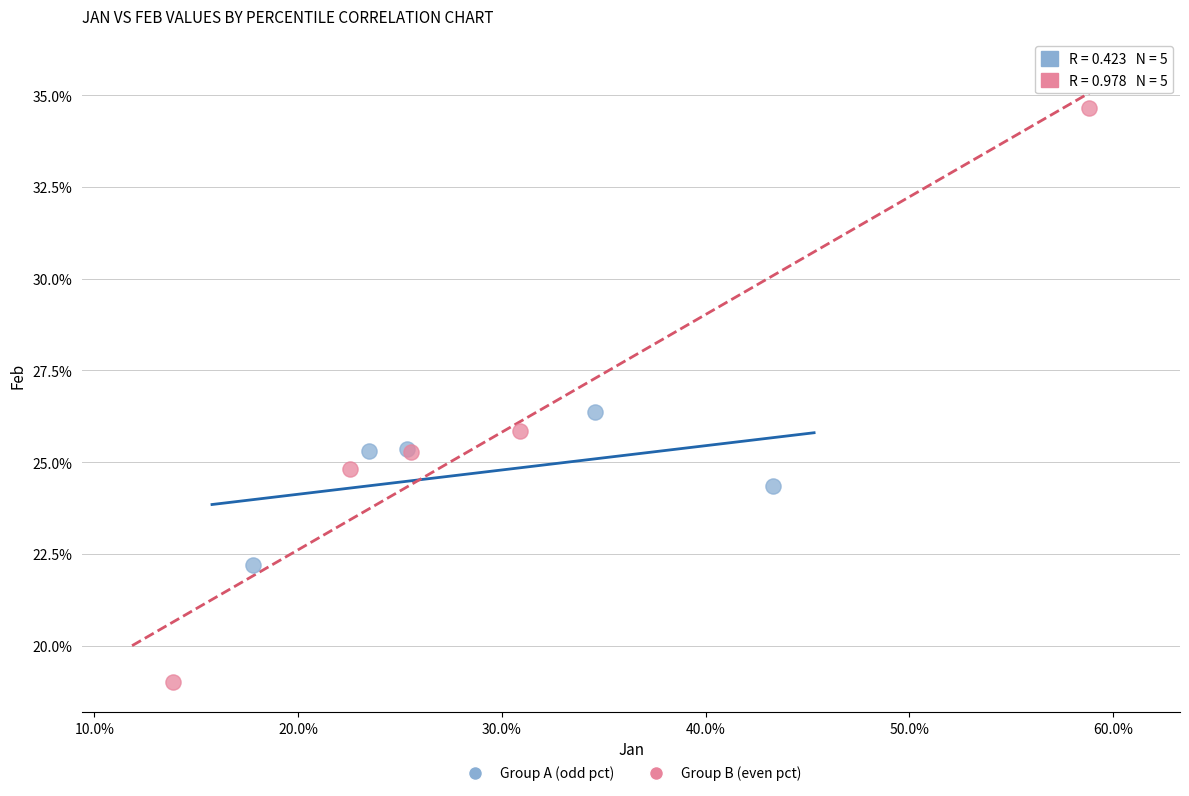

Which series contains the highest Y value?

Group B (even pct)